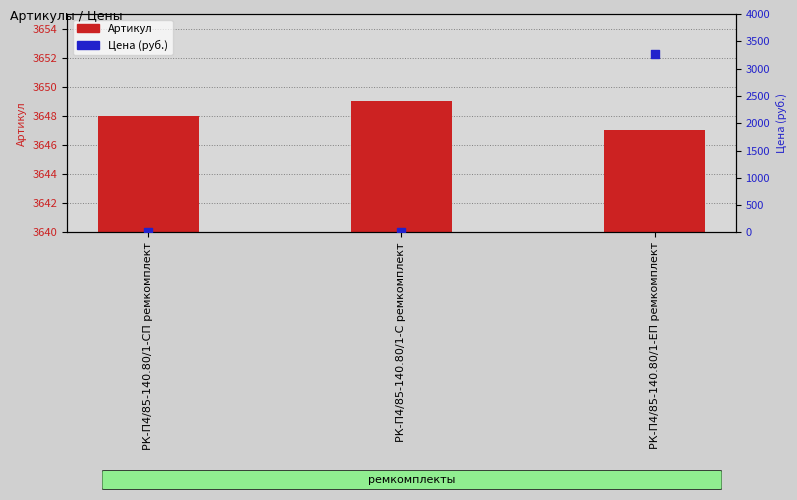

Which series contains the highest Y value?

Артикул